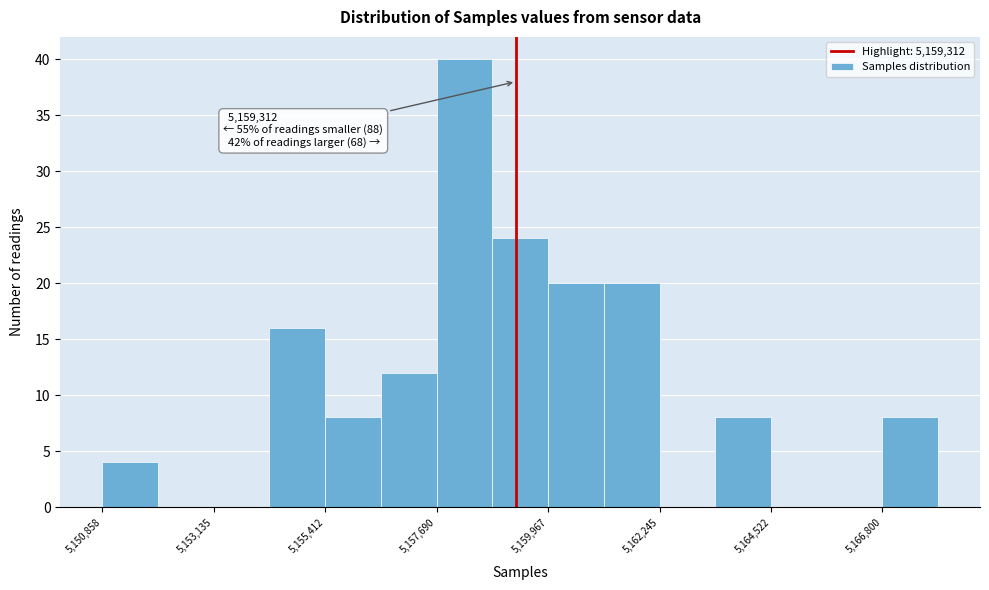

Around what value on the x-axis is the tallest bar? Give the approximate position of its centre, as read against the axis.

5158500